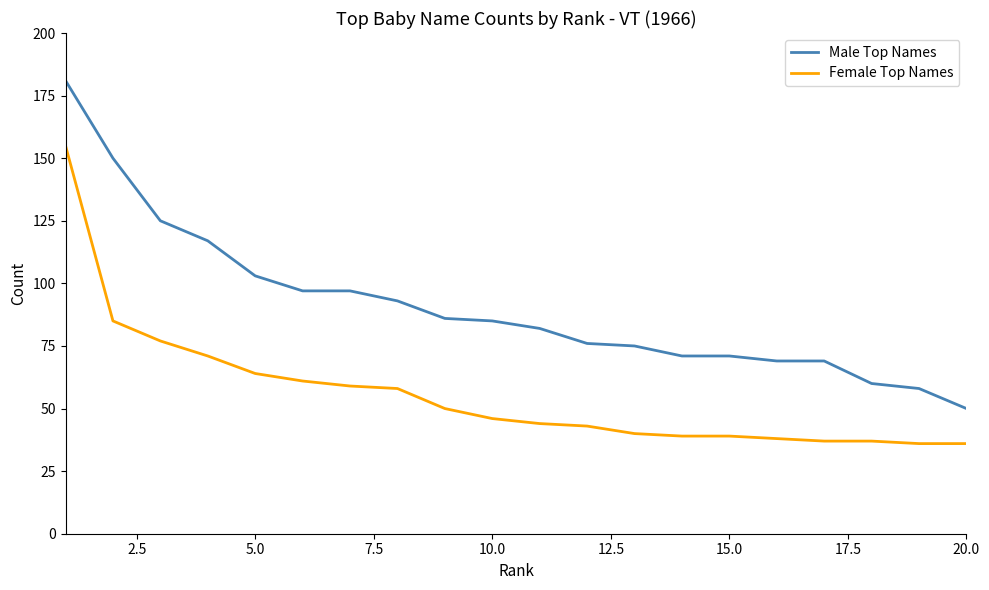

What is the difference between the maximum and minimum values in the Male Top Names series?

131